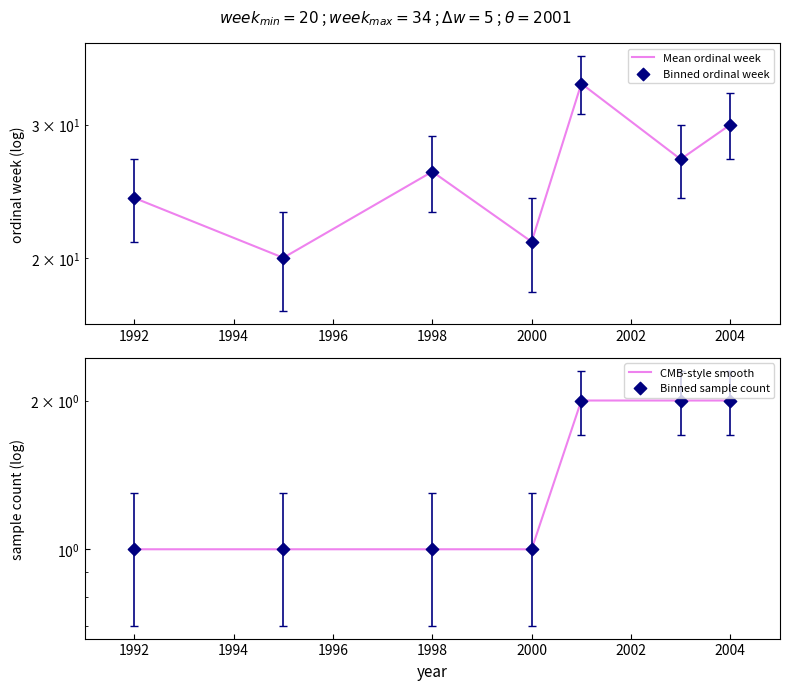

What are all the series names shown in the legend?

Mean ordinal week, Binned ordinal week, CMB-style smooth, Binned sample count